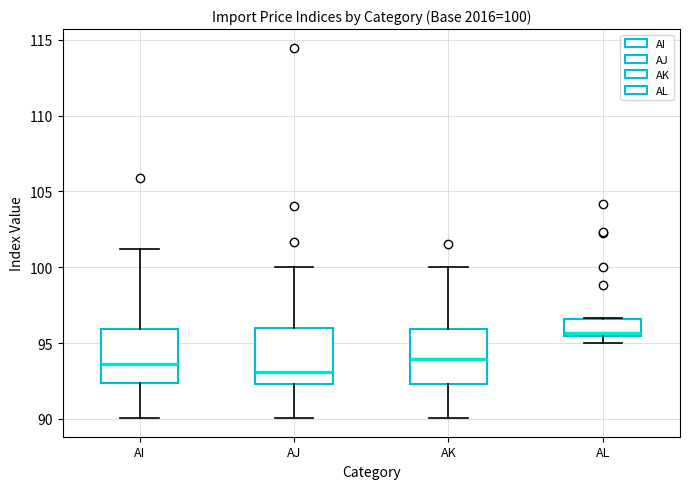

Which box has the lowest median line?

AJ